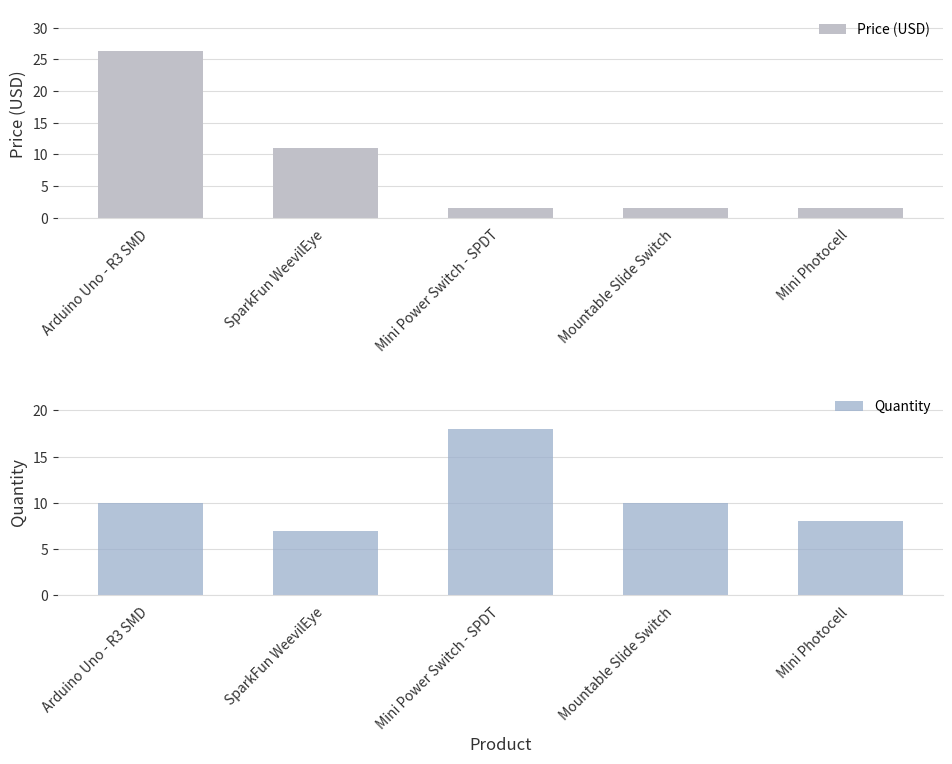

Reading left to right, transcribe all the data shown in this chart.

Price (USD): Arduino Uno - R3 SMD=26.3	SparkFun WeevilEye=10.9	Mini Power Switch - SPDT=1.6	Mountable Slide Switch=1.6	Mini Photocell=1.6
Quantity: Arduino Uno - R3 SMD=10.0	SparkFun WeevilEye=7.0	Mini Power Switch - SPDT=18.0	Mountable Slide Switch=10.0	Mini Photocell=8.0